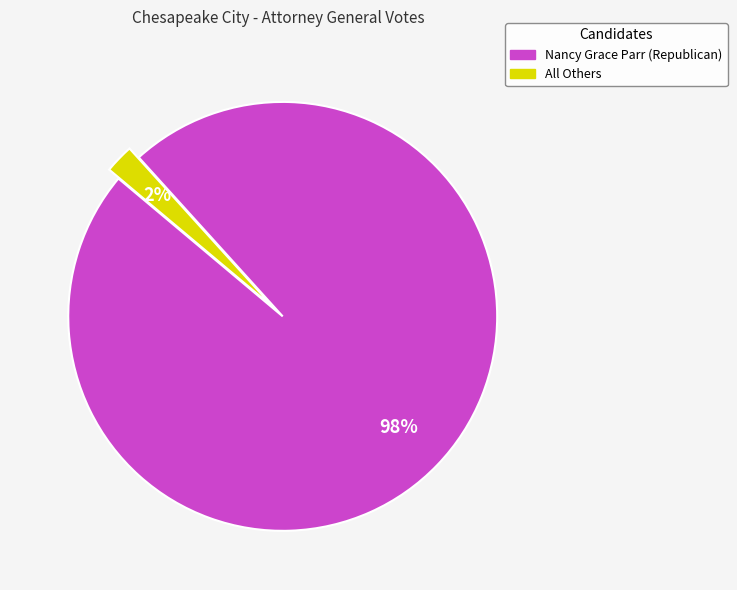

The Nancy Grace Parr (Republican) slice represents 98% of the pie. True or false?

True